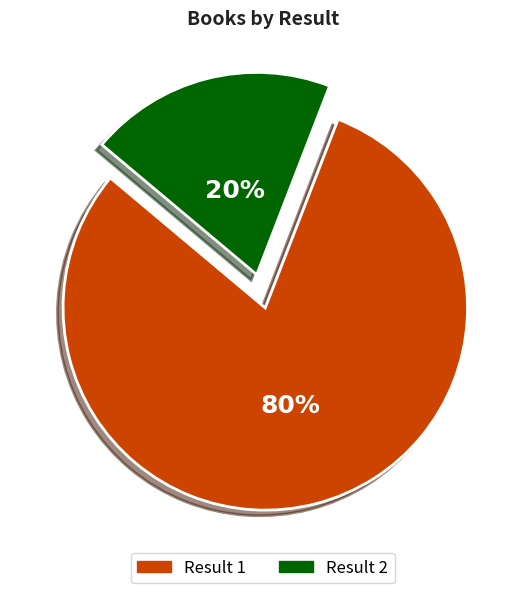

To the nearest percent, what is the difference between the largest and smallest slice percentages?

60%